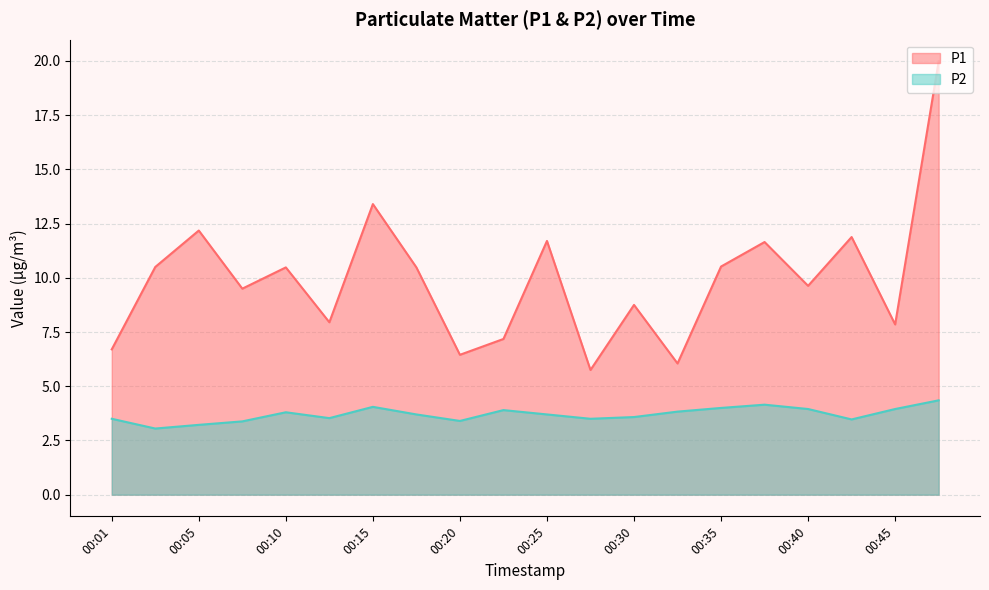

True or false: P1 and P2 cross at least once.

False